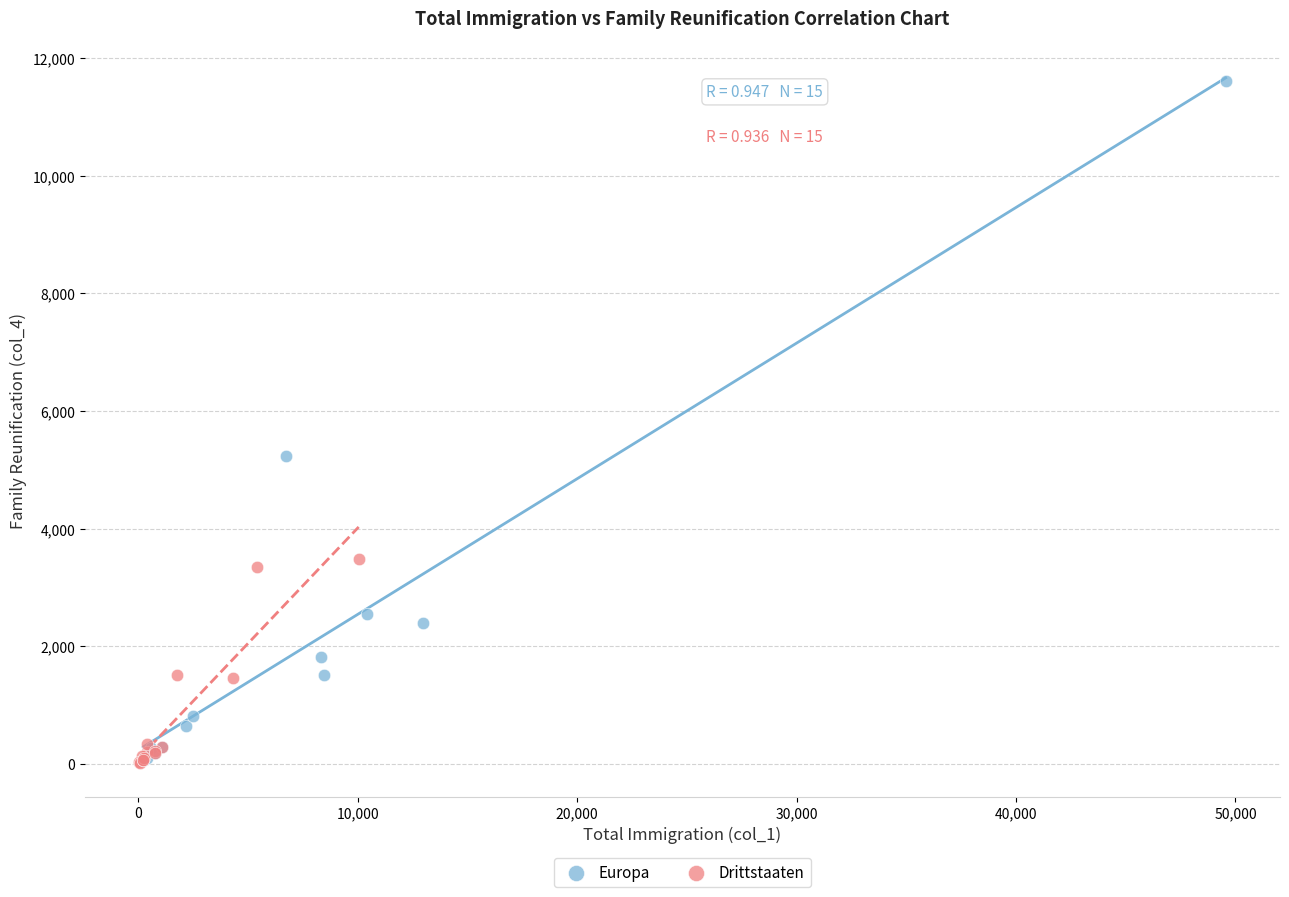

Which series contains the highest Y value?

Europa